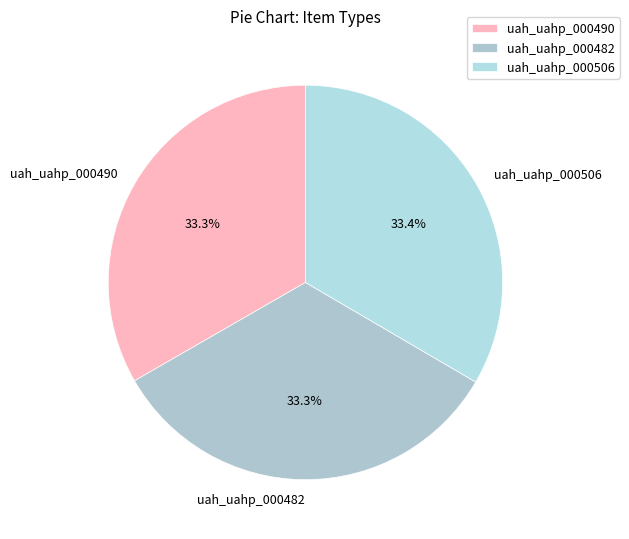

The uah_uahp_000490 slice represents 43% of the pie. True or false?

False